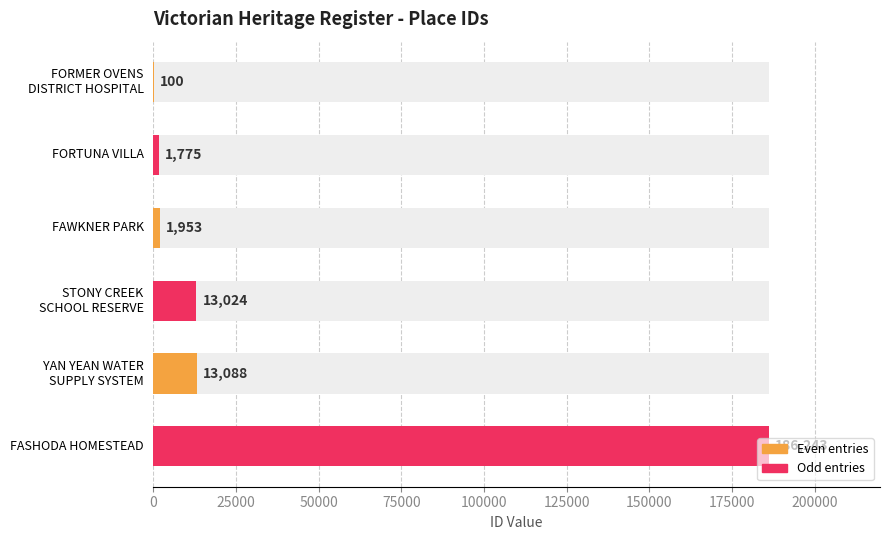

What is the sum of all values?

216183